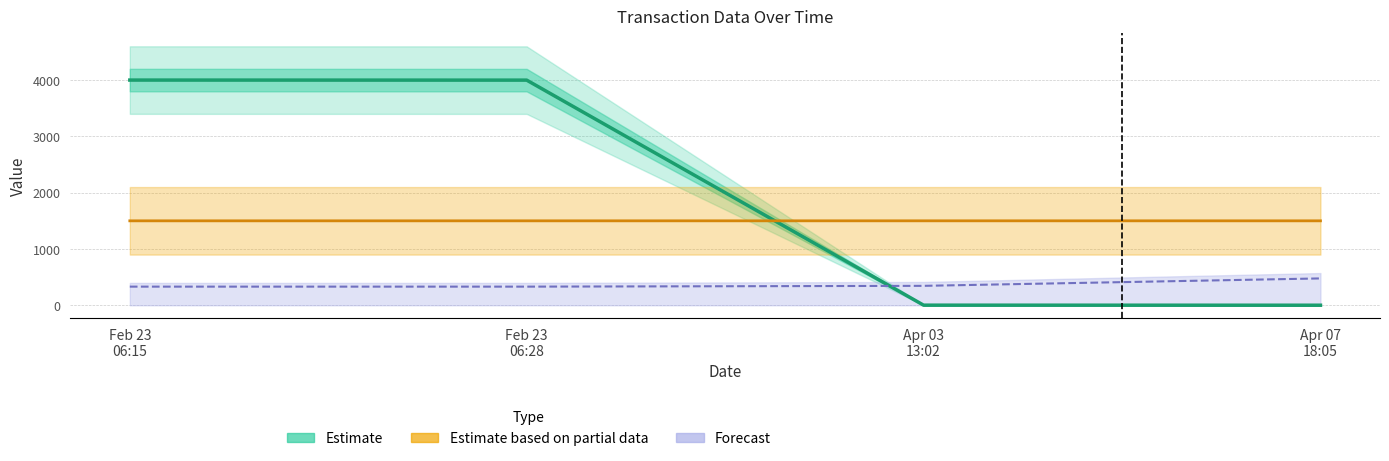

What is the maximum value shown in the chart?

4000.0